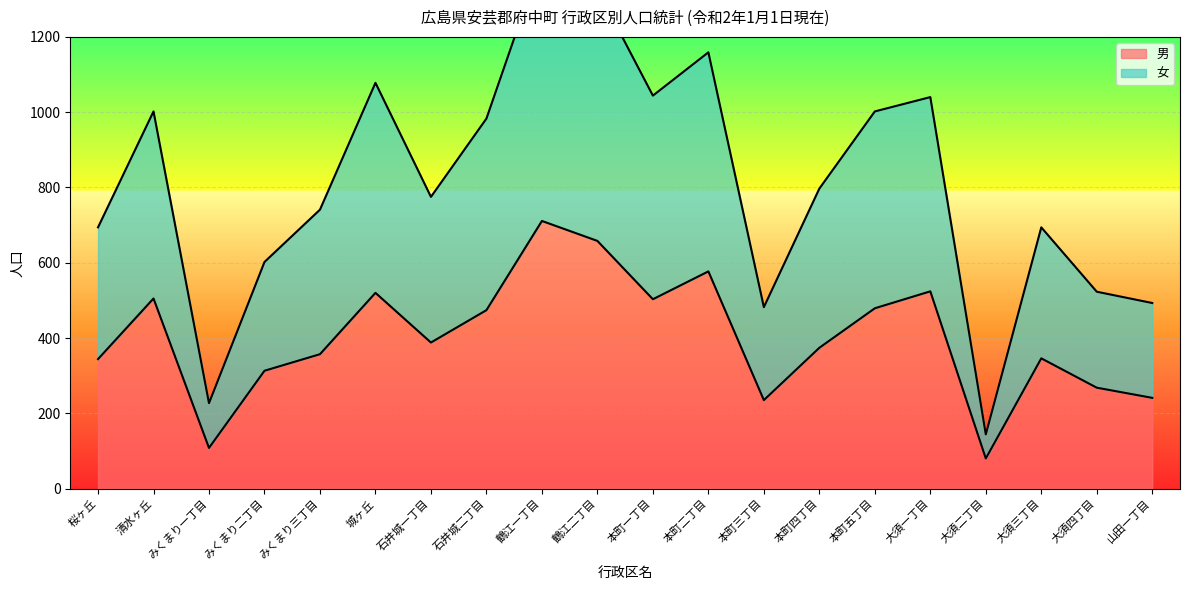

Reading left to right, extract all data points from this chart.

男: 344	505	108	313	357	520	388	474	711	658	503	577	235	374	479	524	80	346	268	241
女: 694	1002	227	602	741	1078	775	983	1409	1326	1044	1159	482	797	1002	1040	144	694	523	493